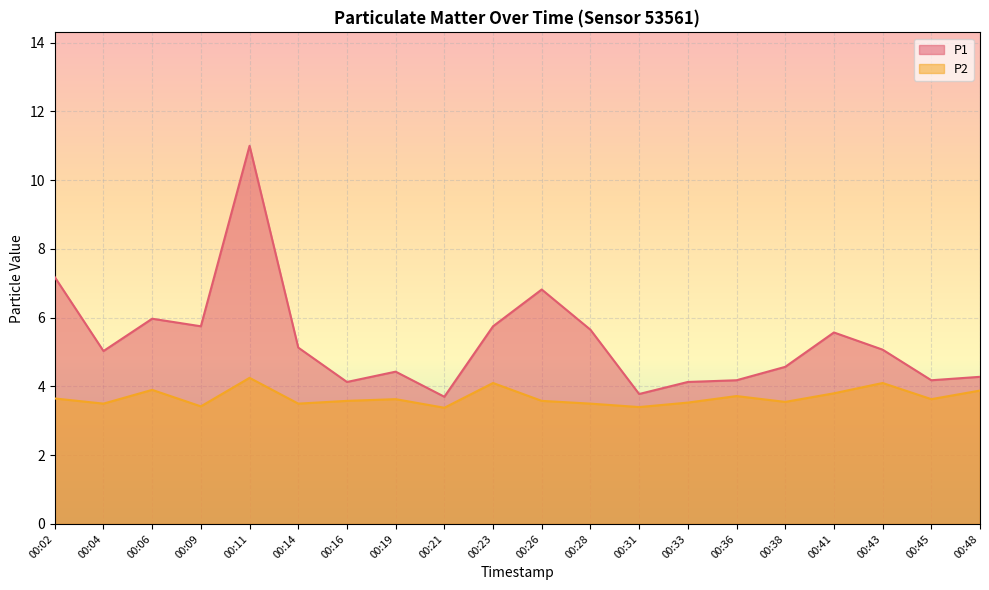

What are all the series names shown in the legend?

P1, P2